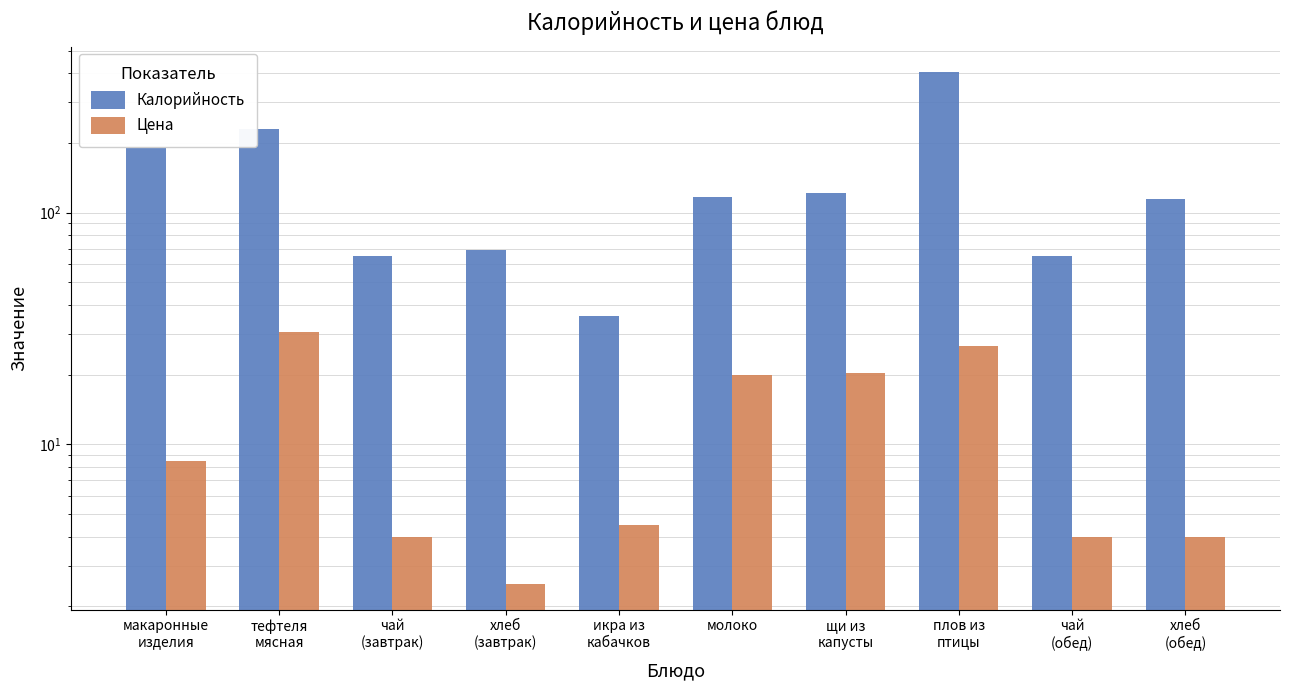

Rank the series by their maximum value, from highest to lowest.

Калорийность, Цена